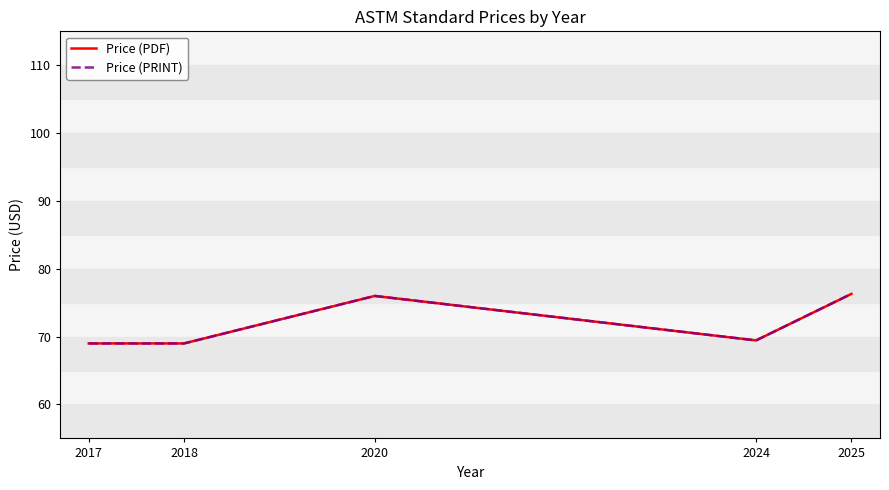

Reading right to left, extract all data points from this chart.

Price (PDF): 76.3	69.4	76.0	69.0	69.0
Price (PRINT): 76.3	69.4	76.0	69.0	69.0